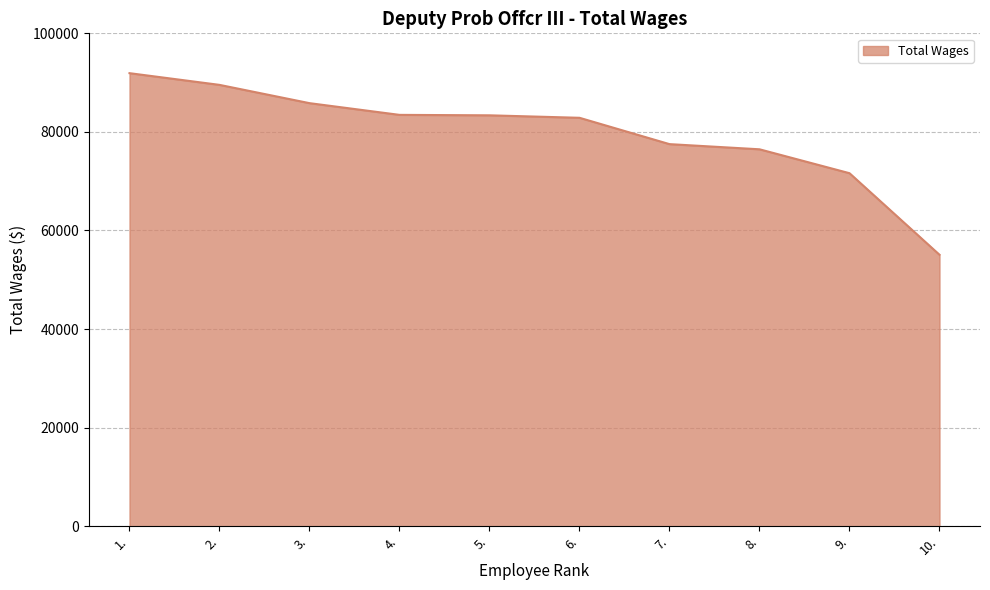

The chart shows a value of 119703 at 1.. True or false?

False